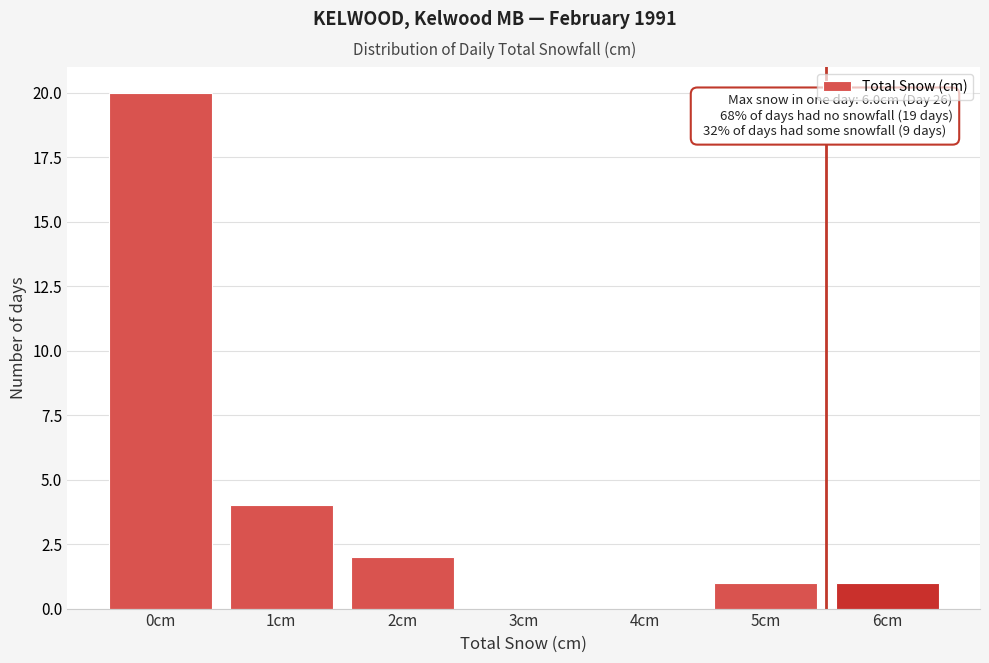

Reading left to right, transcribe all the data shown in this chart.

0cm=20	1cm=4	2cm=2	3cm=0	4cm=0	5cm=1	6cm=1